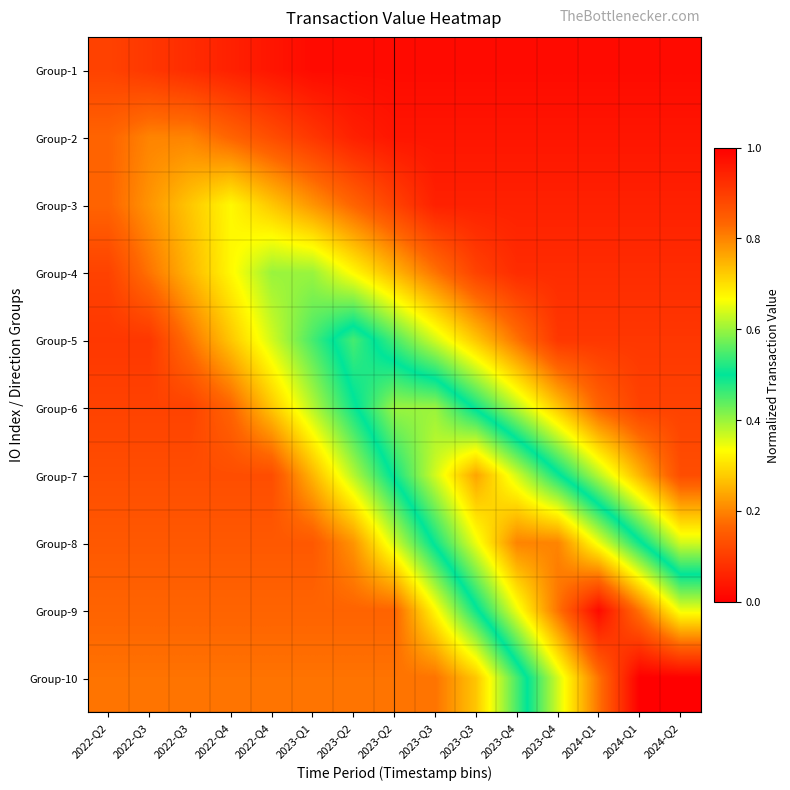

At which category is the sum across all series the highest?

2023-Q4